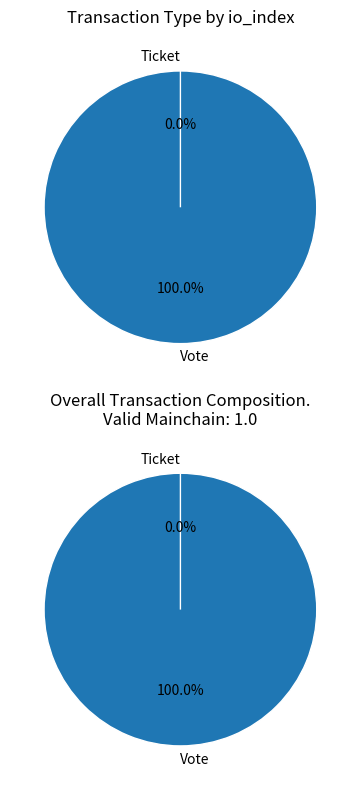

Which category has the biggest portion of the pie?

Vote